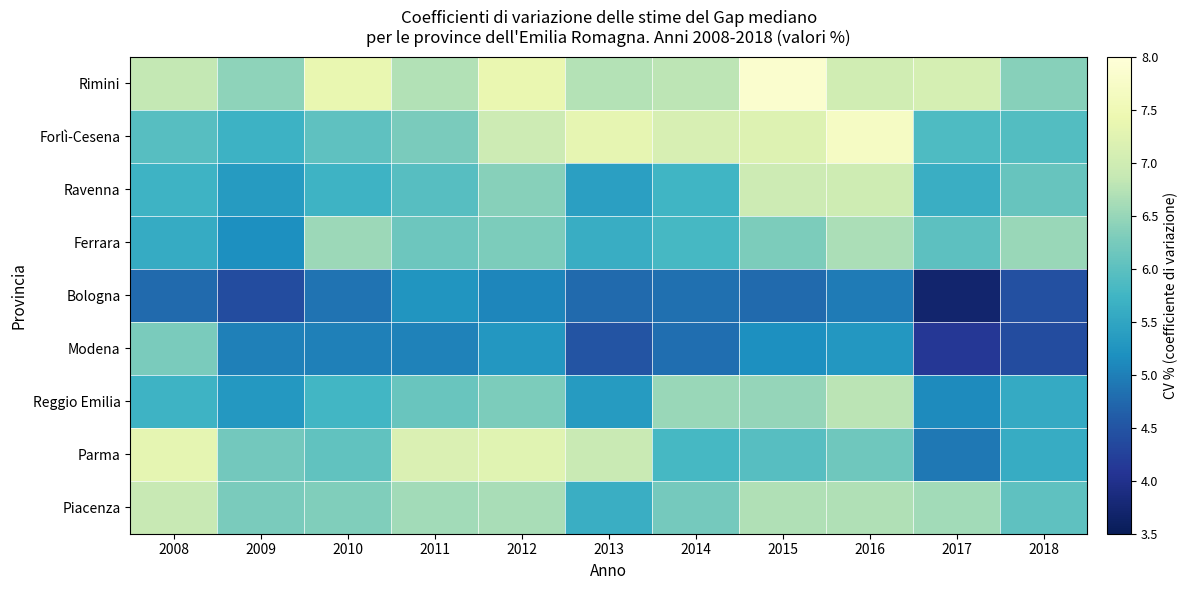

Rank the series by their maximum value, from highest to lowest.

Rimini, Forlì-Cesena, Parma, Ravenna, Piacenza, Reggio Emilia, Ferrara, Modena, Bologna